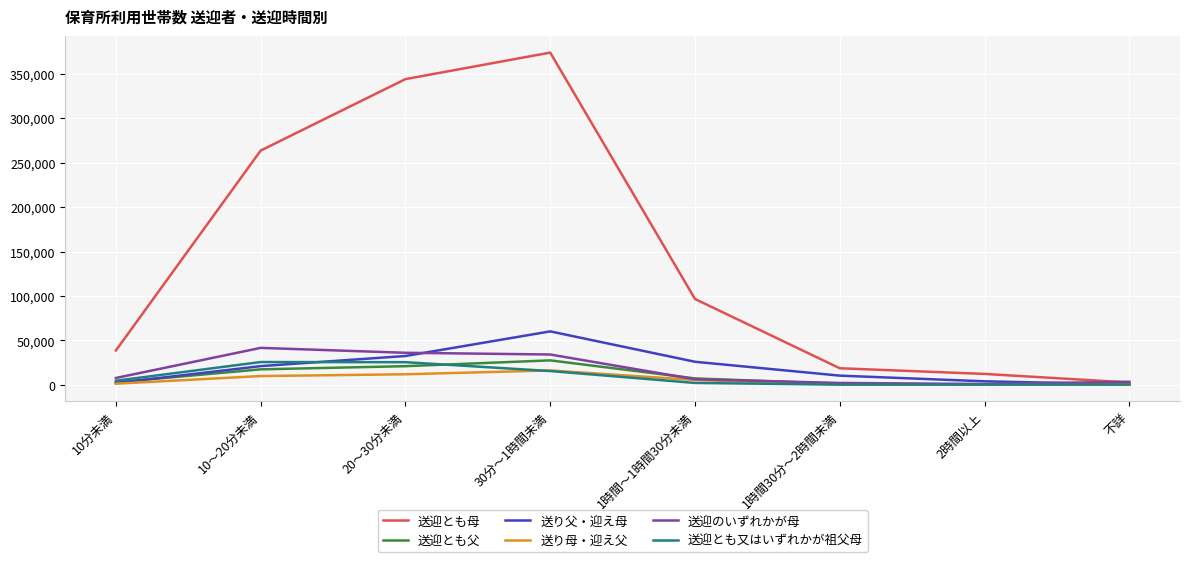

Which category has the highest value across all series?

30分～1時間未満